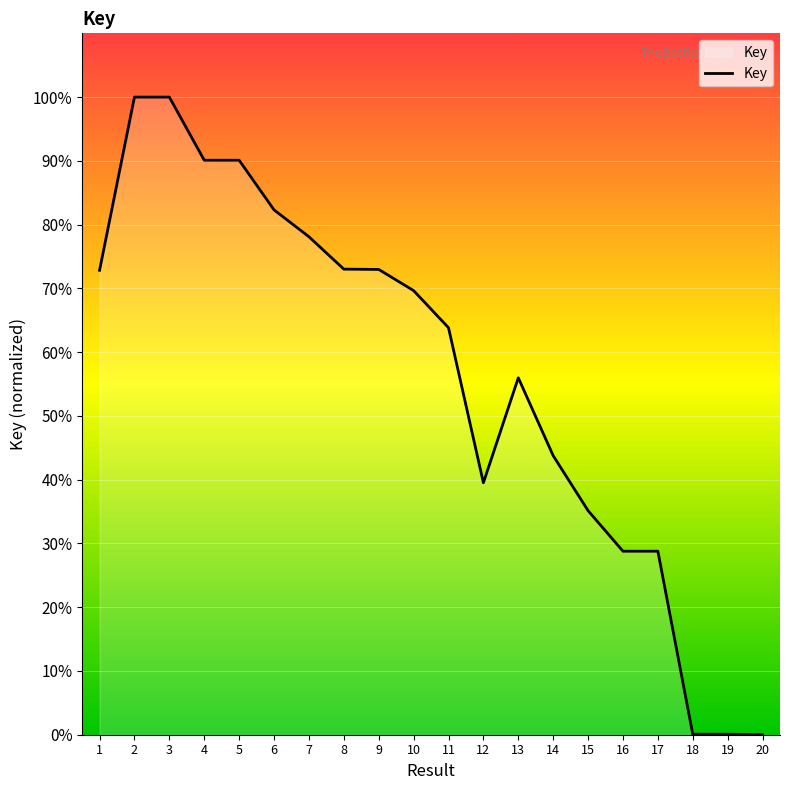

What is the average value?

56.3